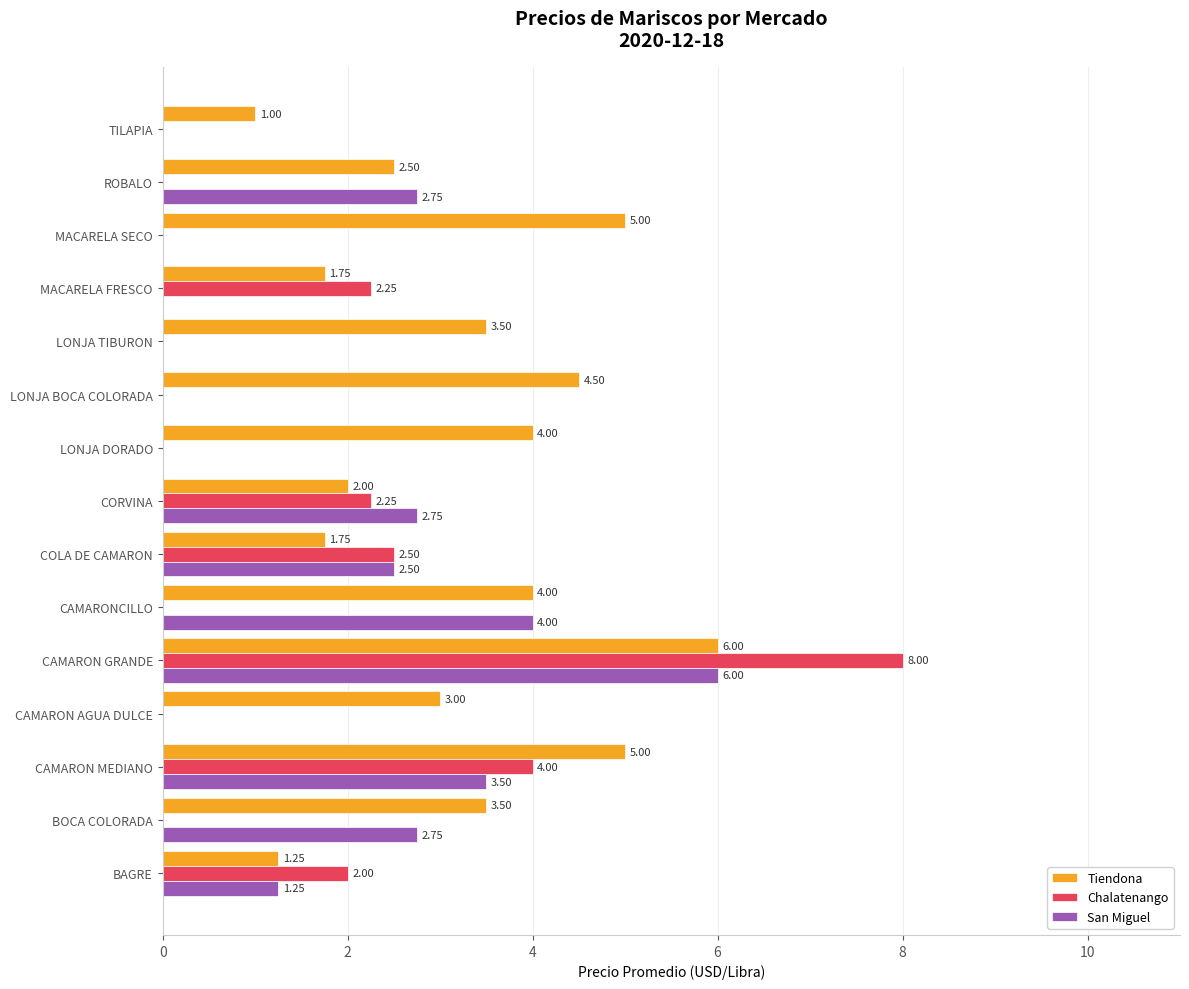

Count the number of categories in the chart.

15